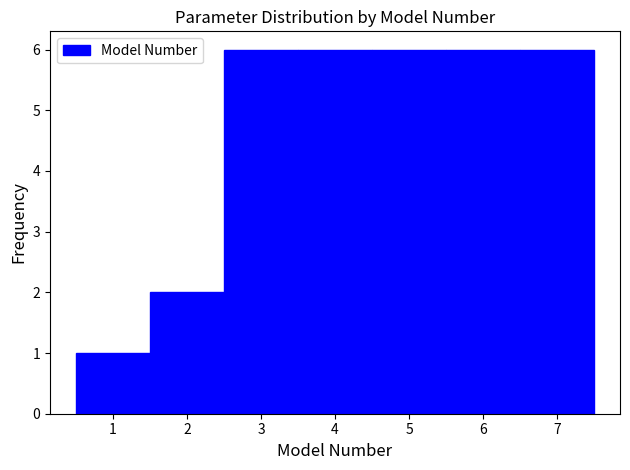

Reading left to right, transcribe this chart: for each bar, give the range it covers on the x-axis and its height. The values are not printed on the chart, so give them approximately, as read against the axis.

0.5 to 1.5: 1
1.5 to 2.5: 2
2.5 to 3.5: 6
3.5 to 4.5: 6
4.5 to 5.5: 6
5.5 to 6.5: 6
6.5 to 7.5: 6